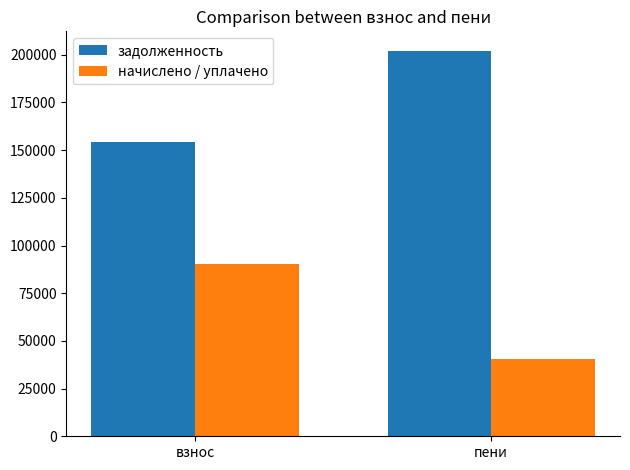

What is the spread (max minus min) of values at взнос?

63956.1